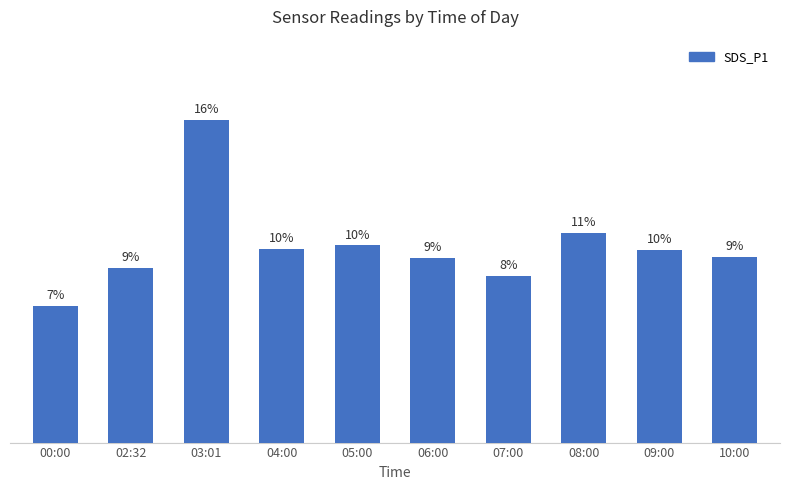

Where is the data nearest to the value 11?

08:00